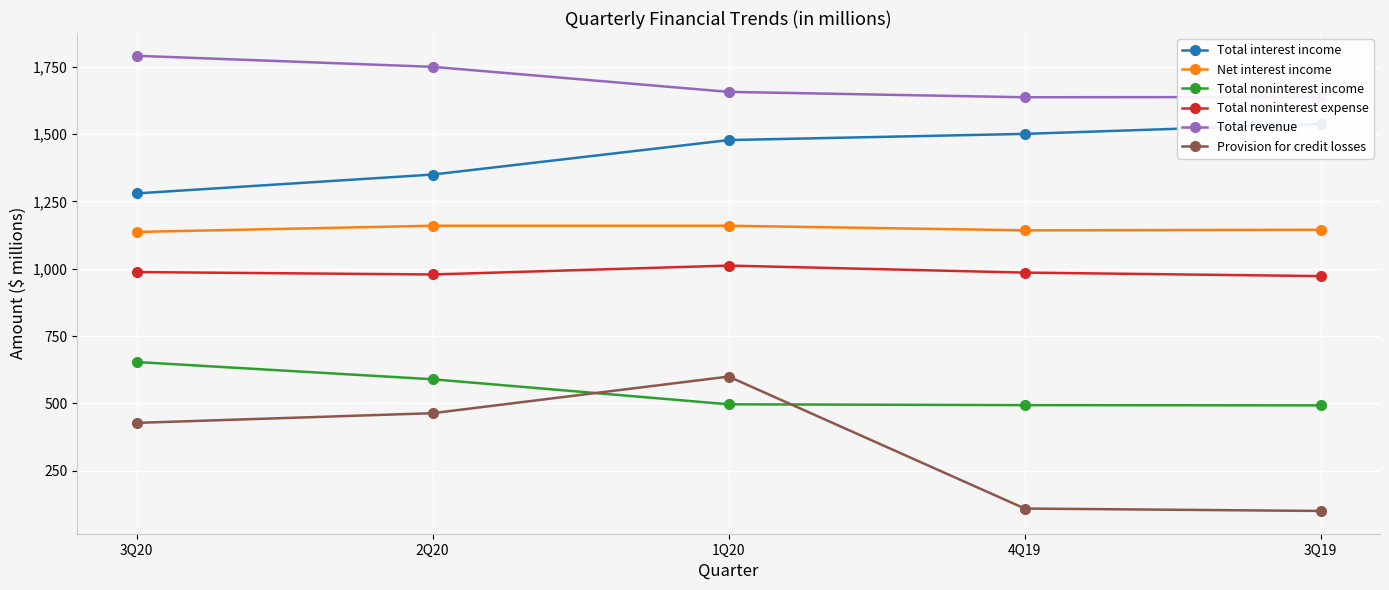

In Provision for credit losses, how many points are higher than both neighbors (excluding endpoints)?

1